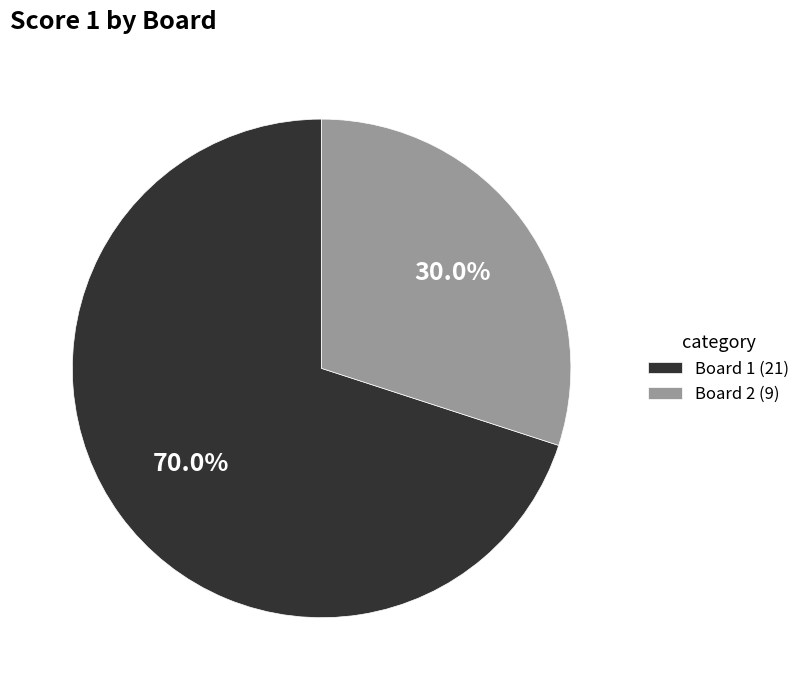

Is the sum of Board 2 (9) and Board 1 (21) greater than half?

Yes